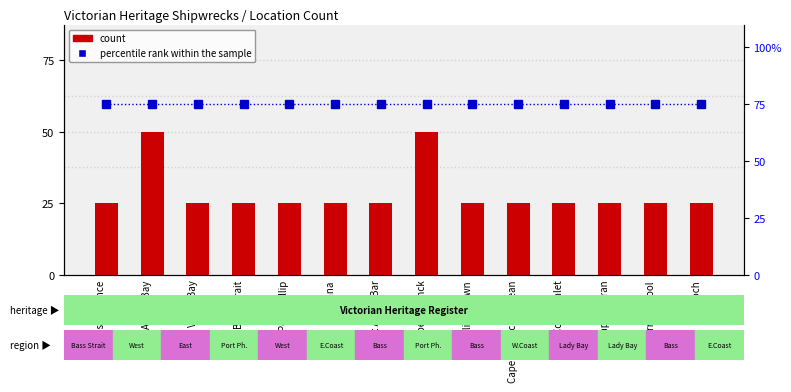

What are all the series names shown in the legend?

count, percentile rank within the sample